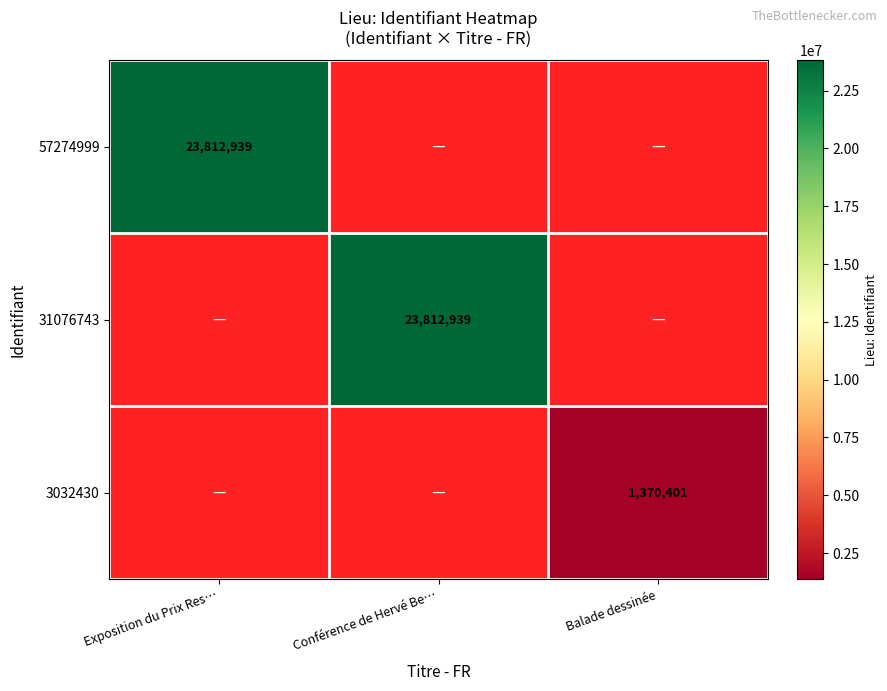

Is it true that 3032430 equals 1370401 at Balade dessinée?

True